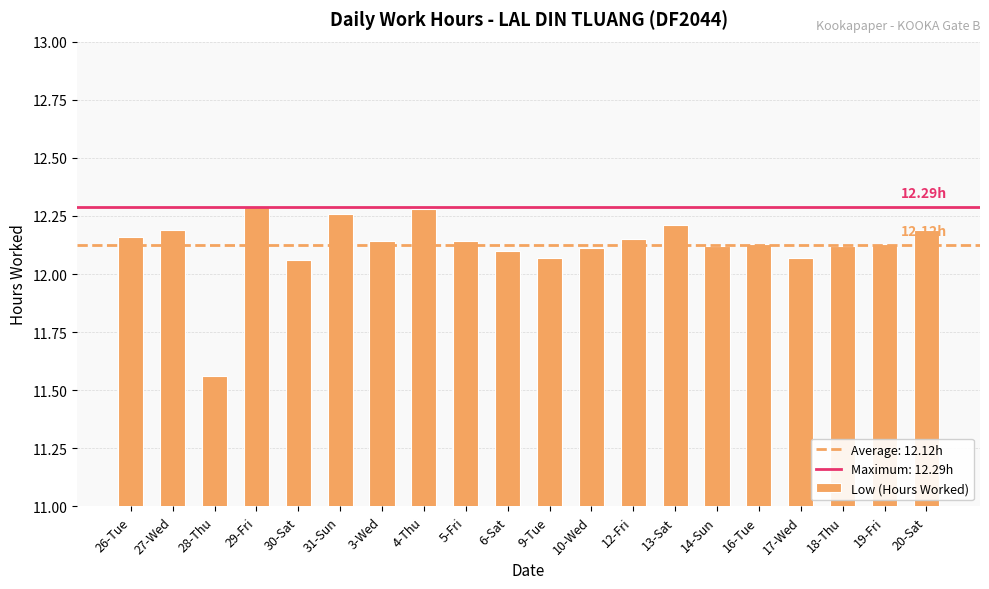

How many categories are shown in the chart?

20